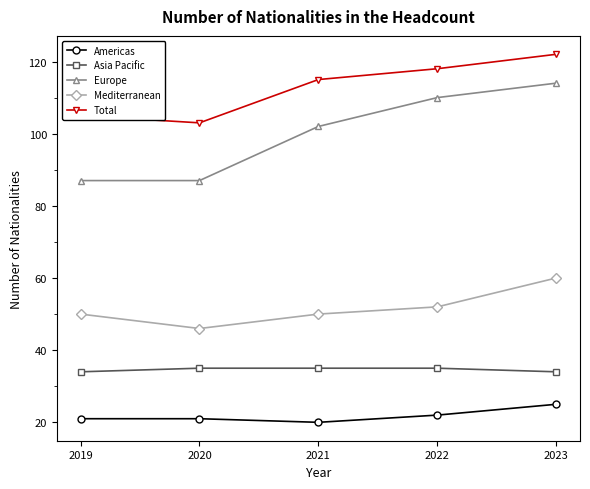

What is the lowest value of the Americas series?

20